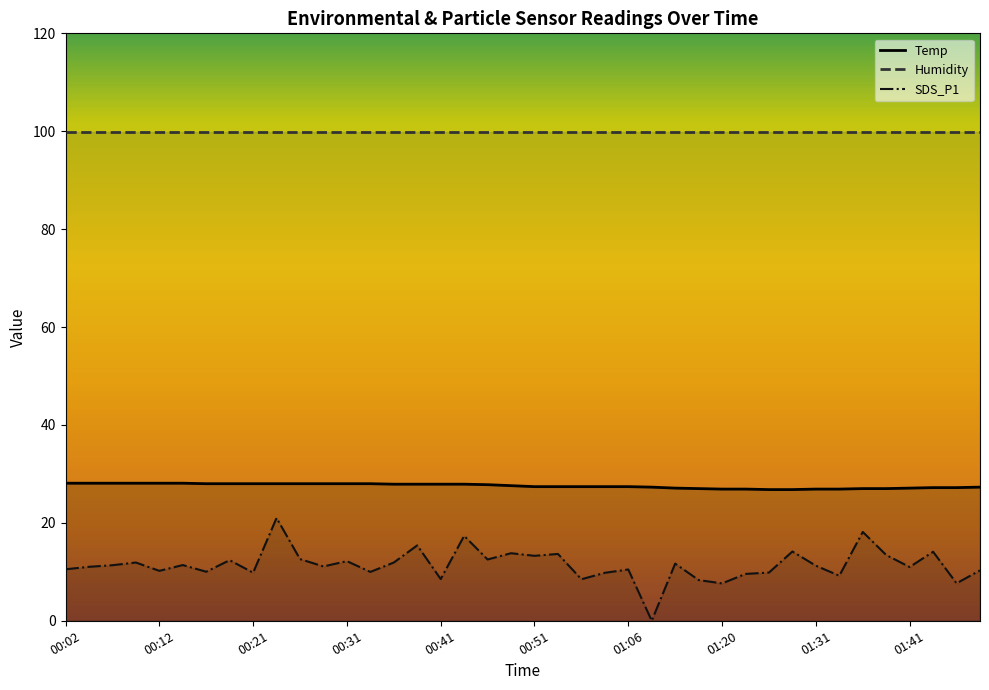

Rank the series by their maximum value, from highest to lowest.

Humidity, Temp, SDS_P1